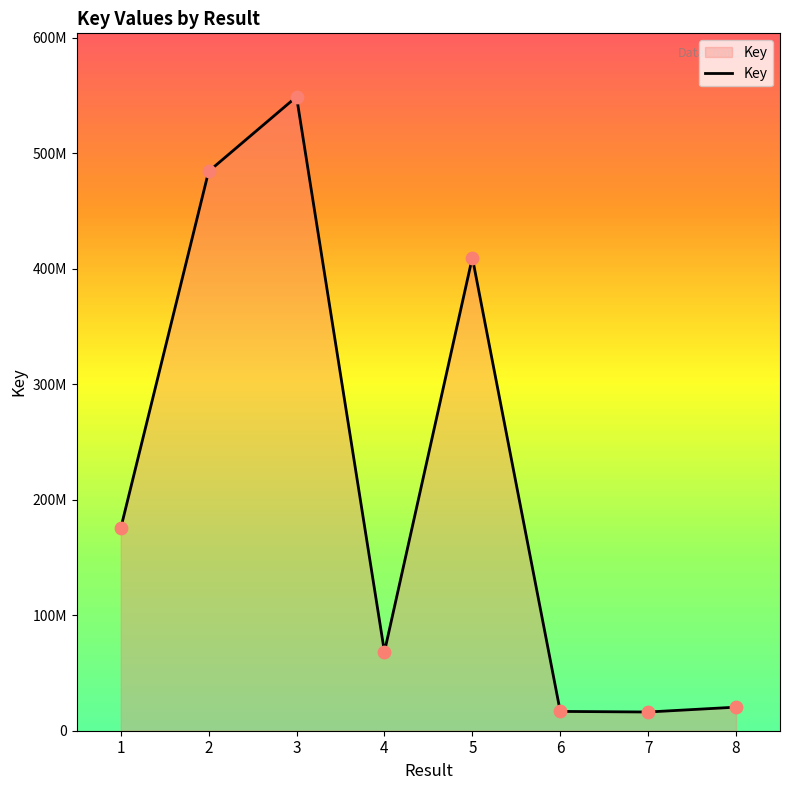

What is the ratio of the value at 4 to the value at 3?

0.1